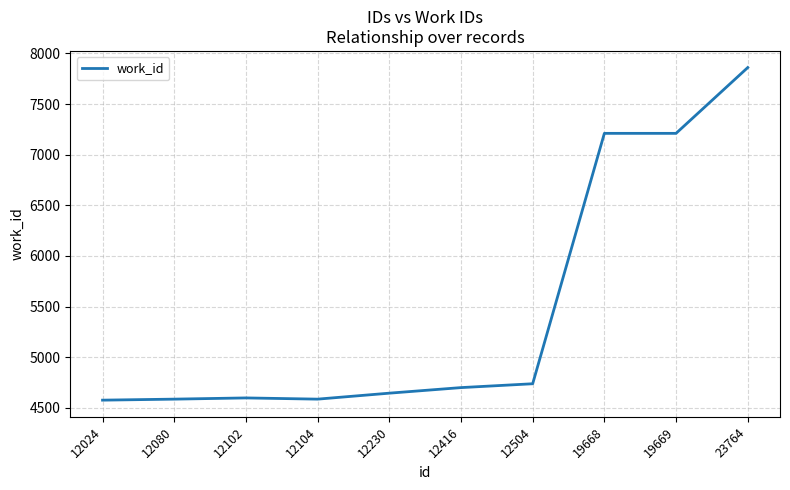

True or false: the data shows 2566 at 19668.

False